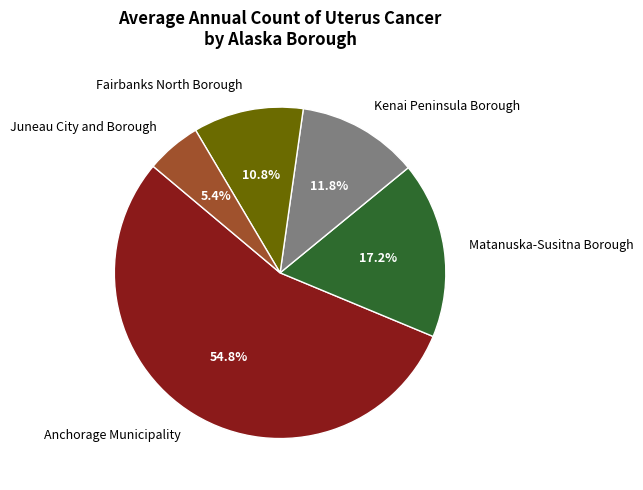

Rank the categories by value from highest to lowest.

Anchorage Municipality, Matanuska-Susitna Borough, Kenai Peninsula Borough, Fairbanks North Borough, Juneau City and Borough